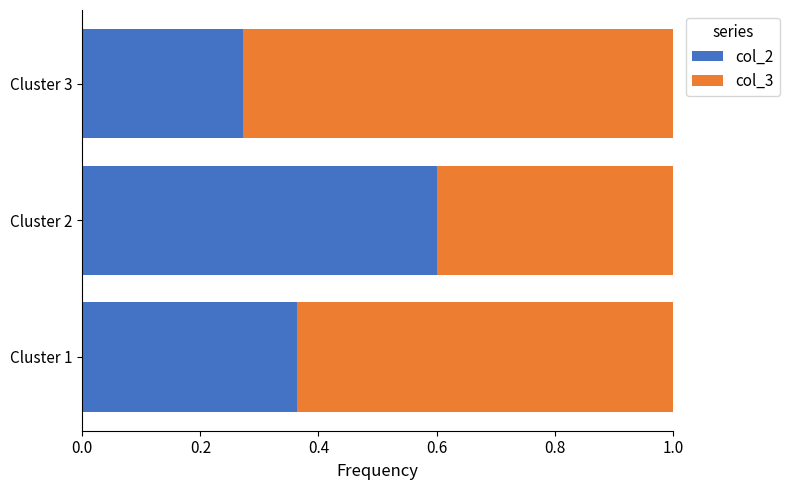

Count the col_2 values in the range 0 to 1.

3